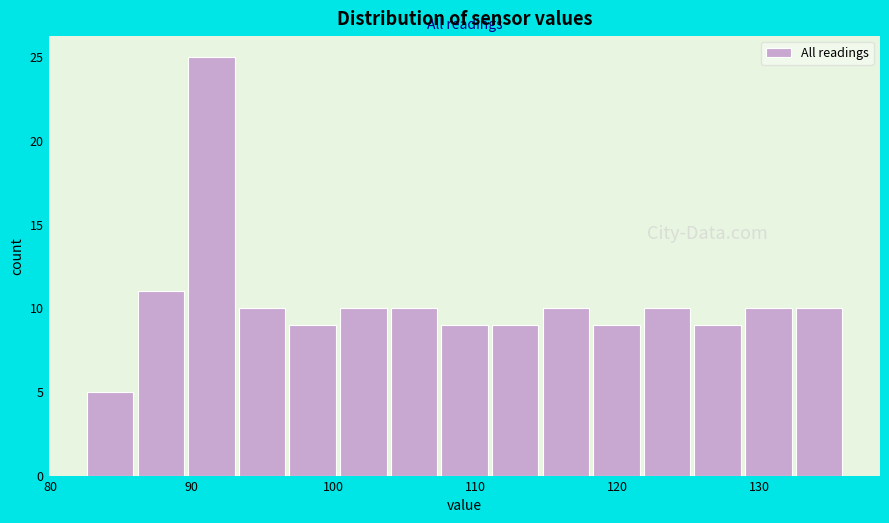

Around what value on the x-axis is the tallest bar? Give the approximate position of its centre, as read against the axis.

91